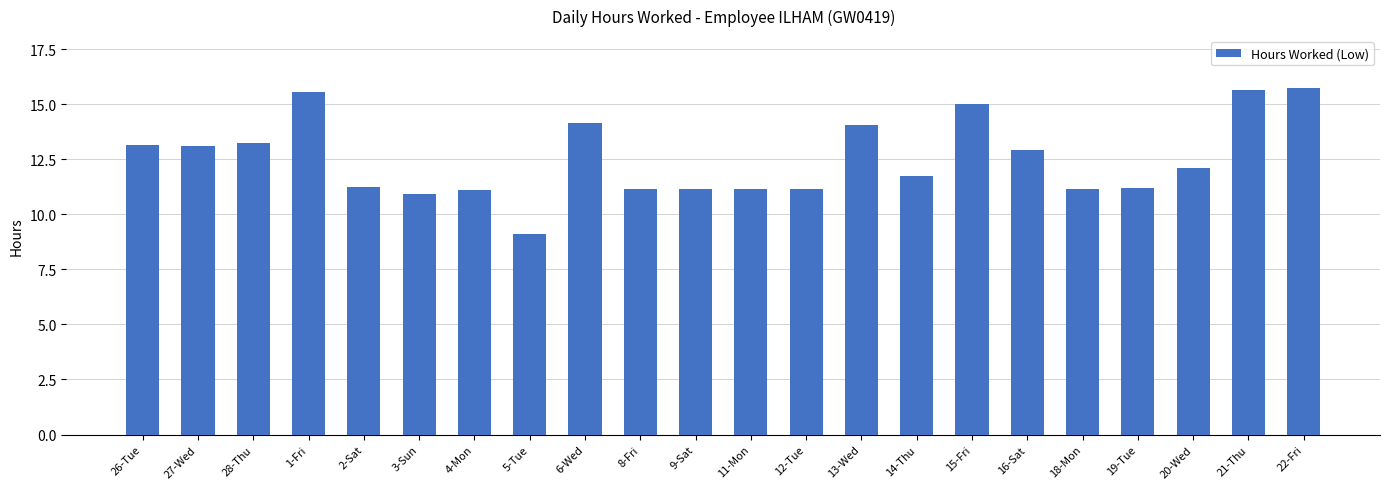

What is the label of the 14th bar from the right?

6-Wed